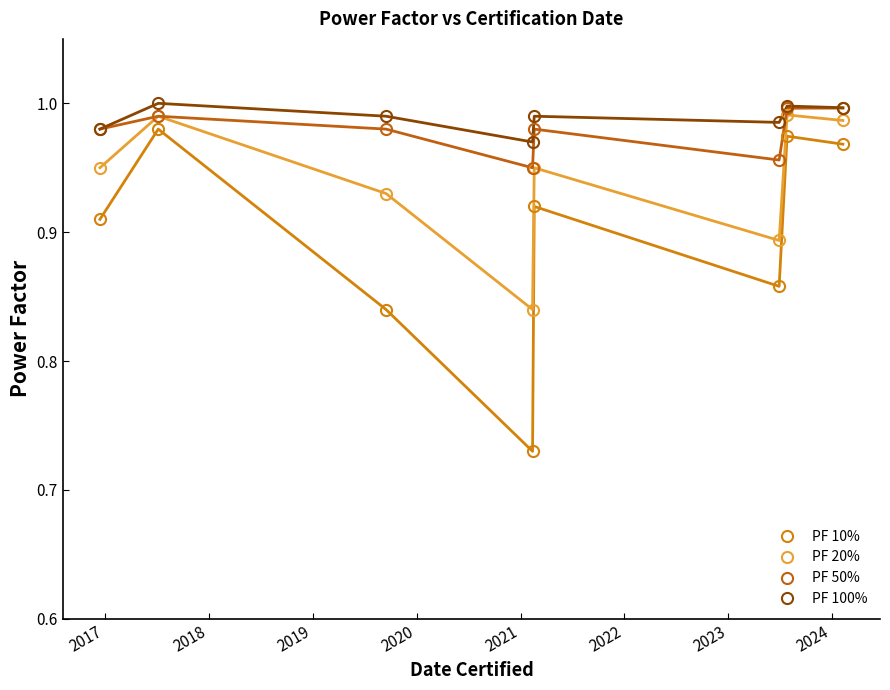

True or false: PF 10% has more than 1 interior local peaks.

True